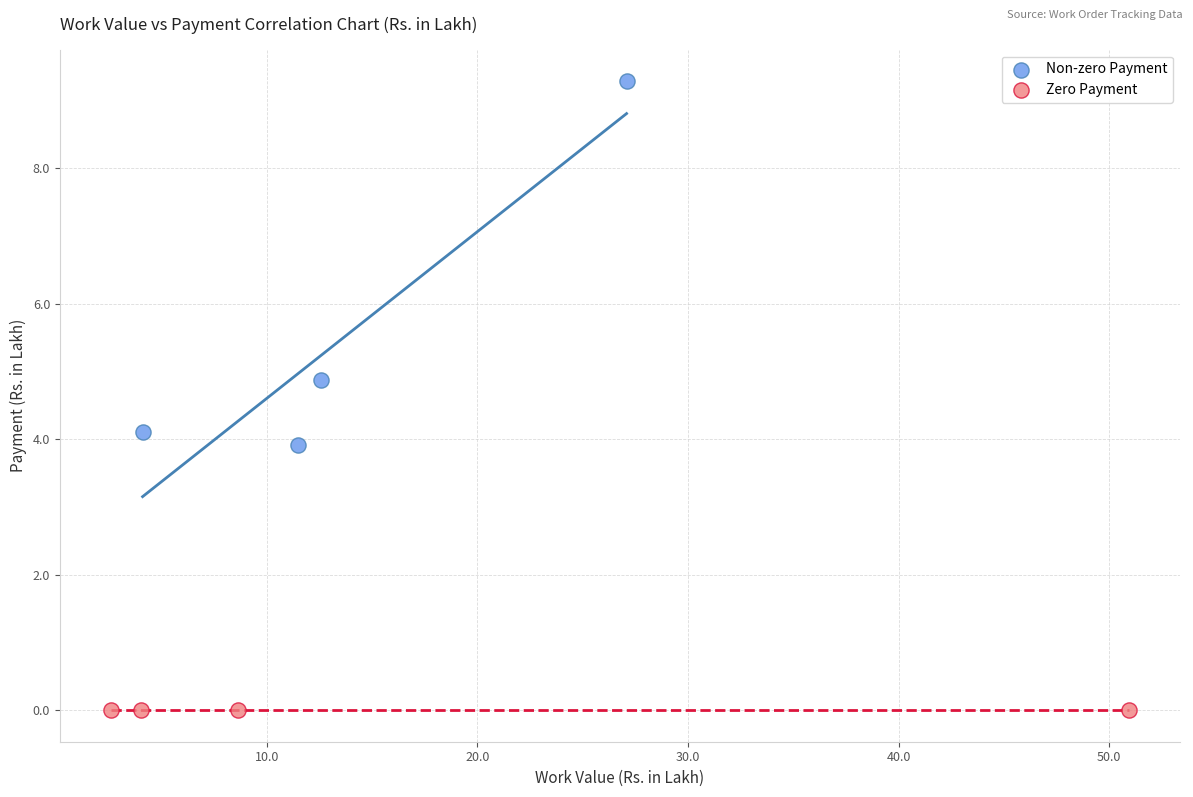

What are all the series names shown in the legend?

Non-zero Payment, Zero Payment